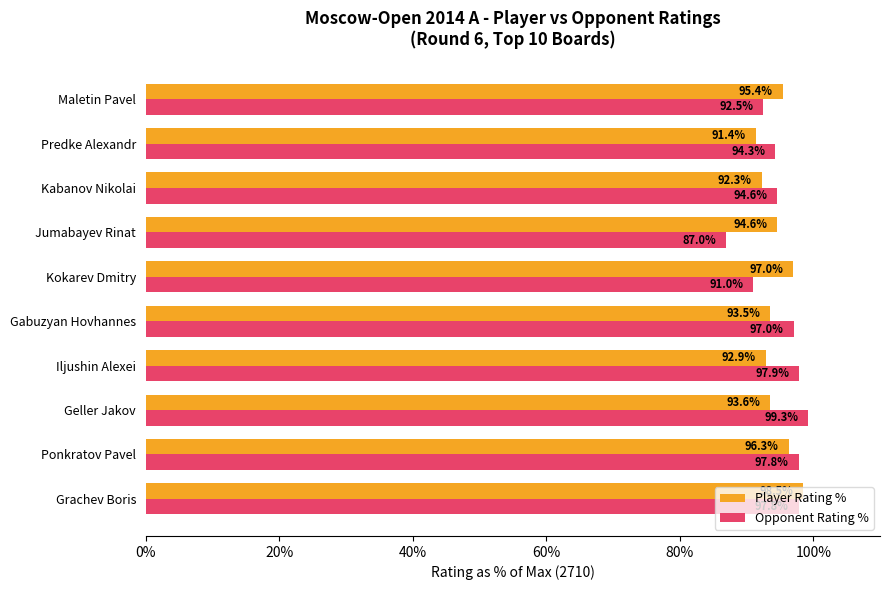

At which label is Player Rating % closest to 94?

Geller Jakov